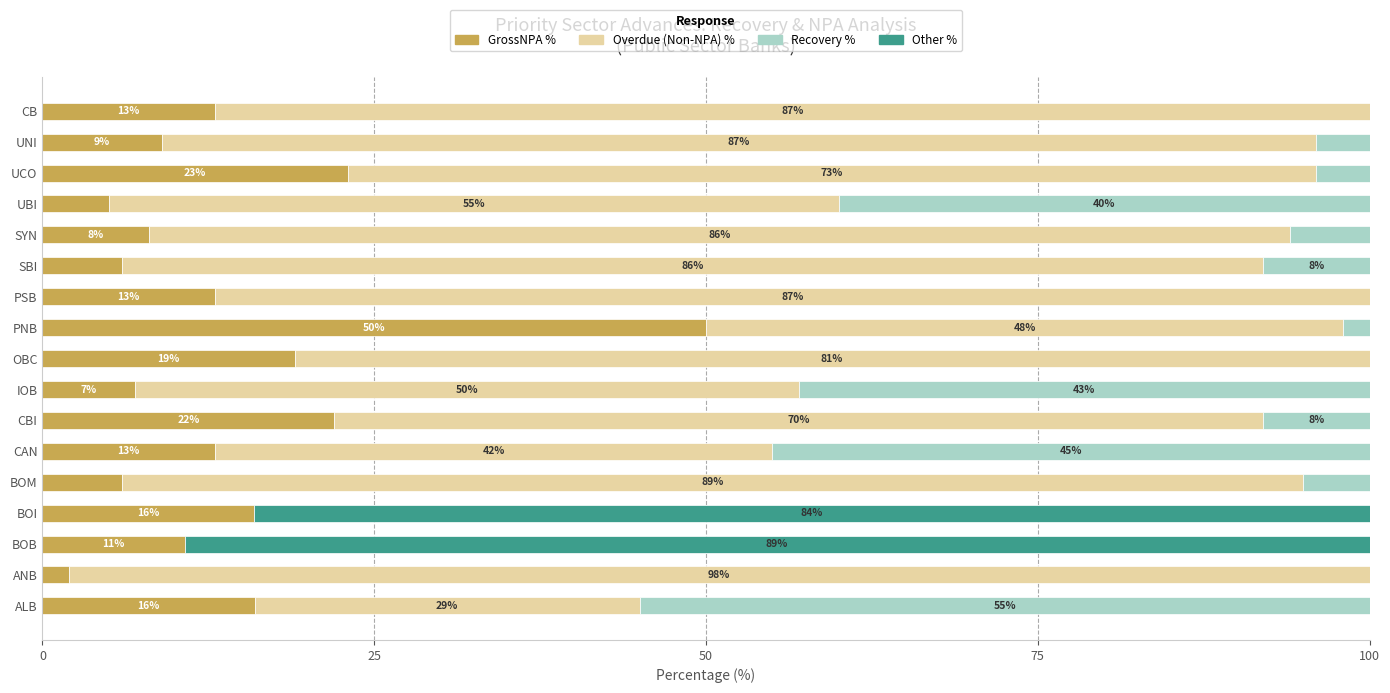

What is the total value across all series at UCO?

100.0